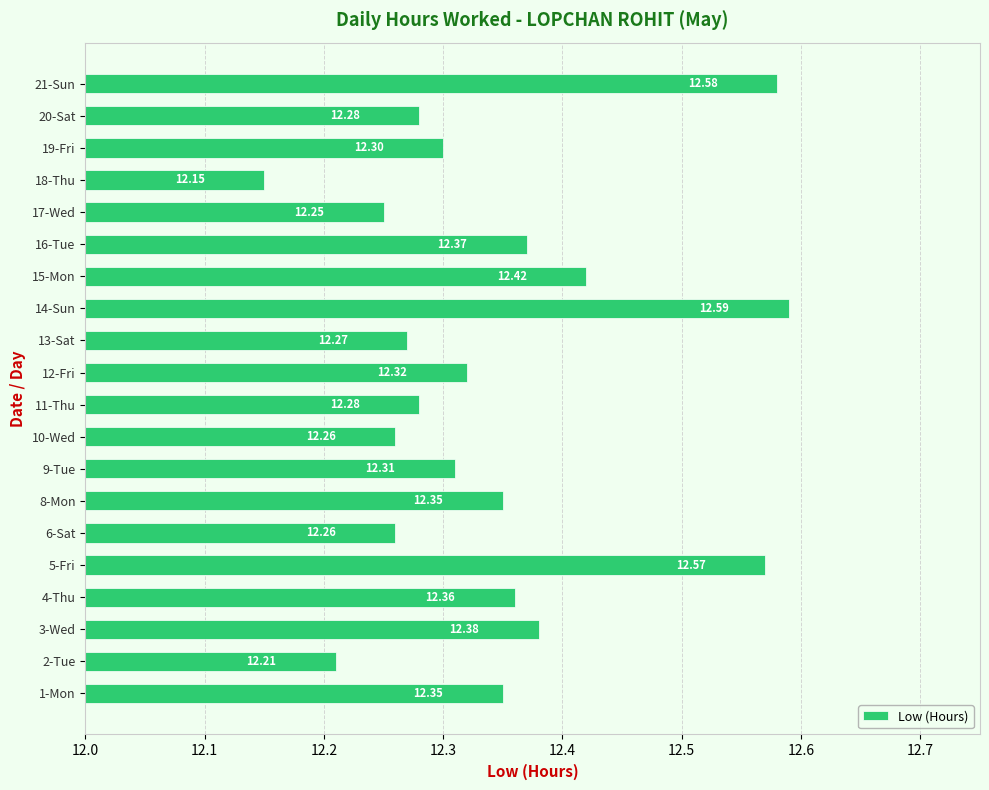

Which has a higher value, 17-Wed or 16-Tue?

16-Tue